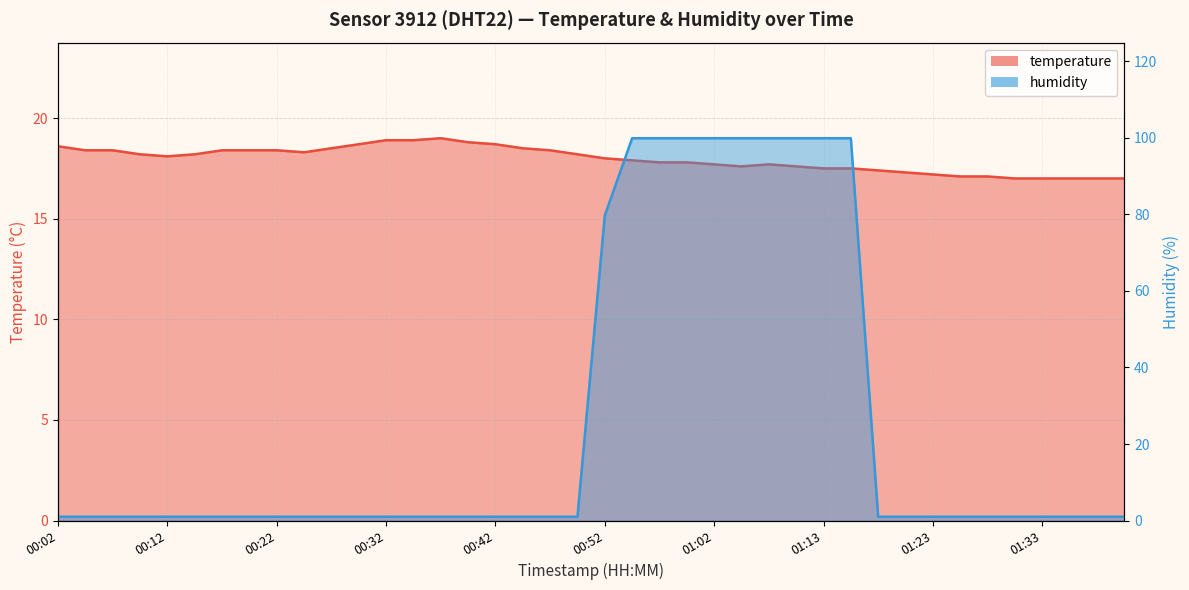

List the series in order of their peak value, highest first.

humidity, temperature